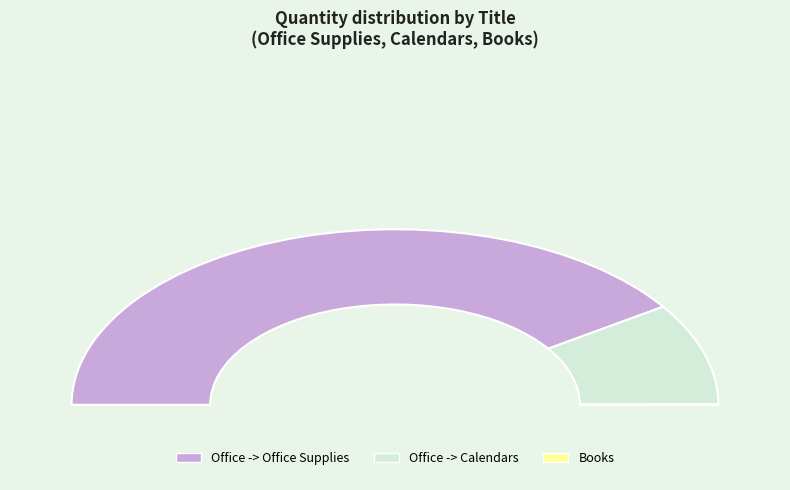

Is the sum of Books and Office -> Office Supplies greater than half?

Yes